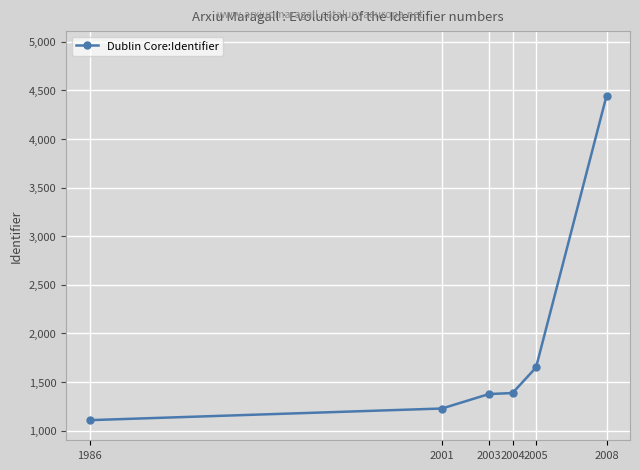

What is the ratio of the value at 1986 to the value at 2005?

0.7